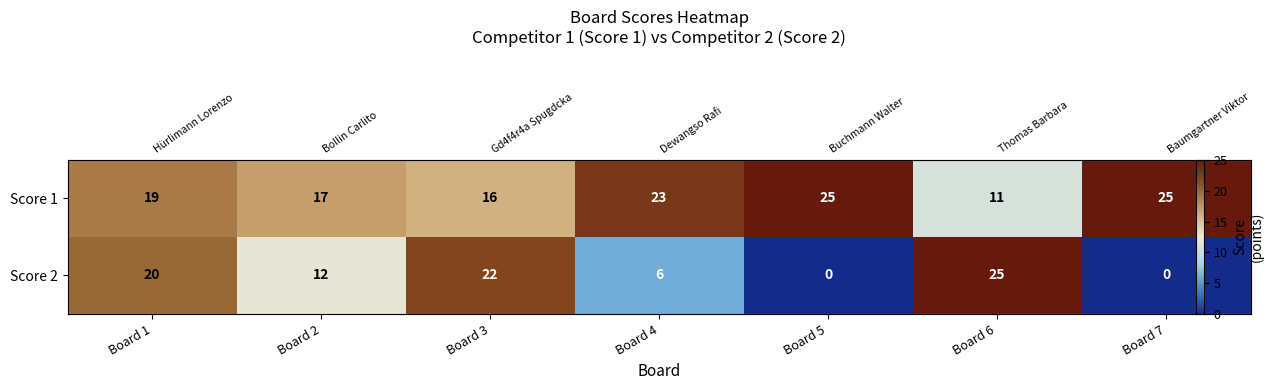

Which series has the largest total across all categories?

Score 1